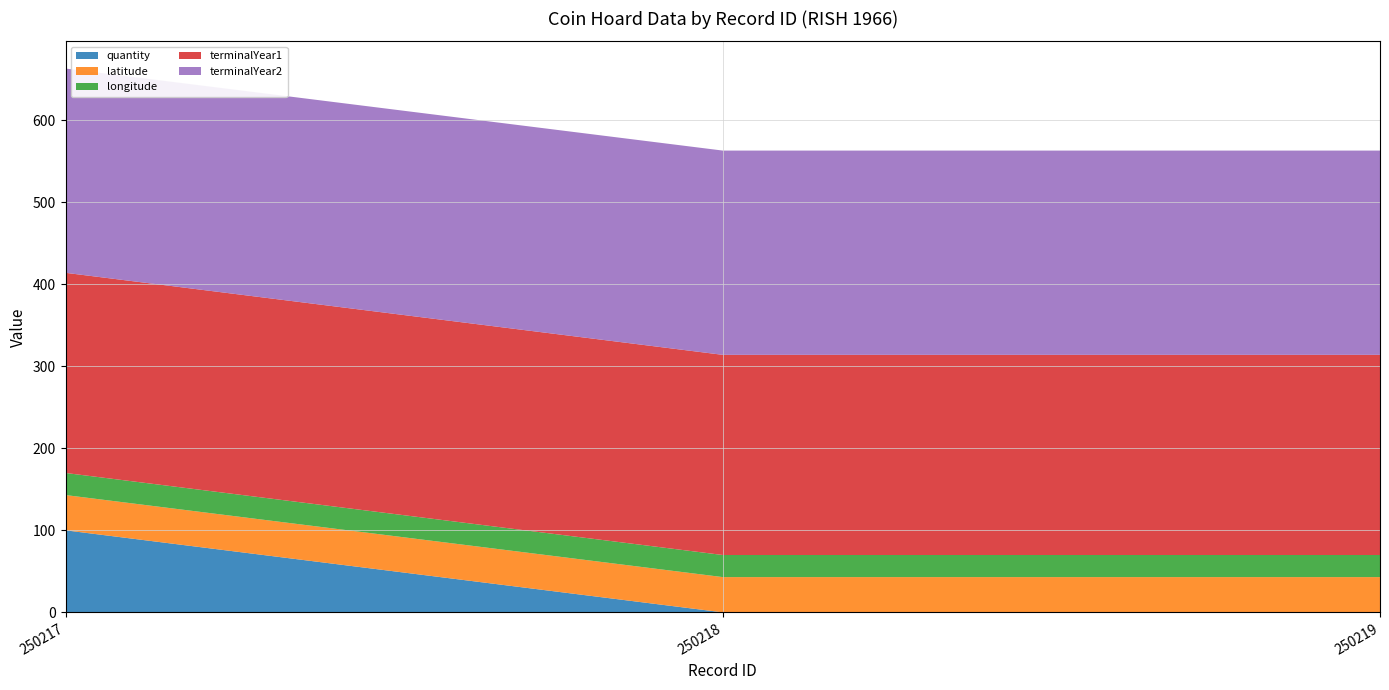

Reading left to right, transcribe all the data shown in this chart.

quantity: 100.0	0.0	0.0
latitude: 43.0	43.0	43.0
longitude: 26.9	26.9	26.9
terminalYear1: 244.0	244.0	244.0
terminalYear2: 249.0	249.0	249.0